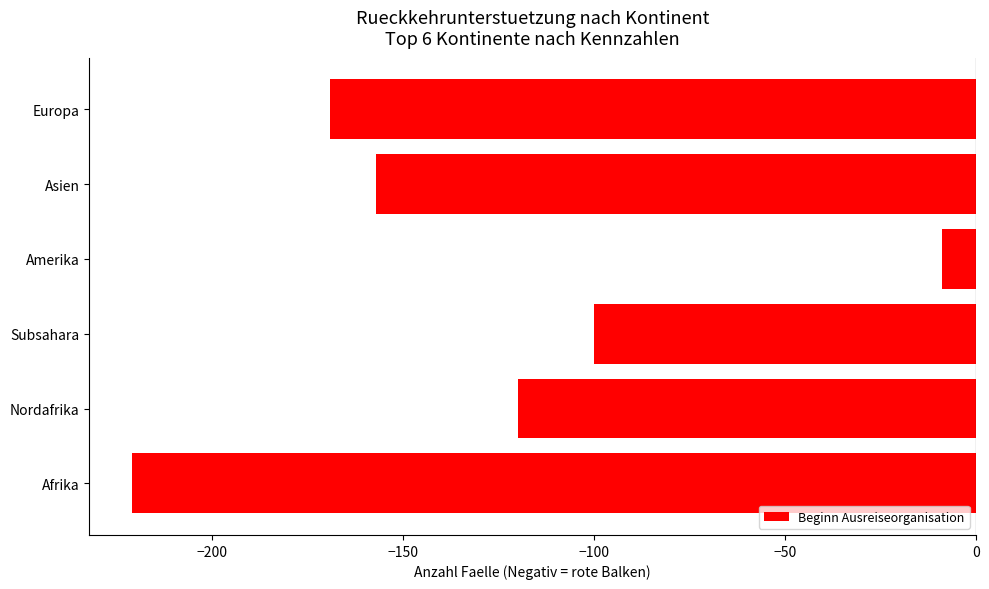

Which label corresponds to the smallest value in the chart?

Afrika